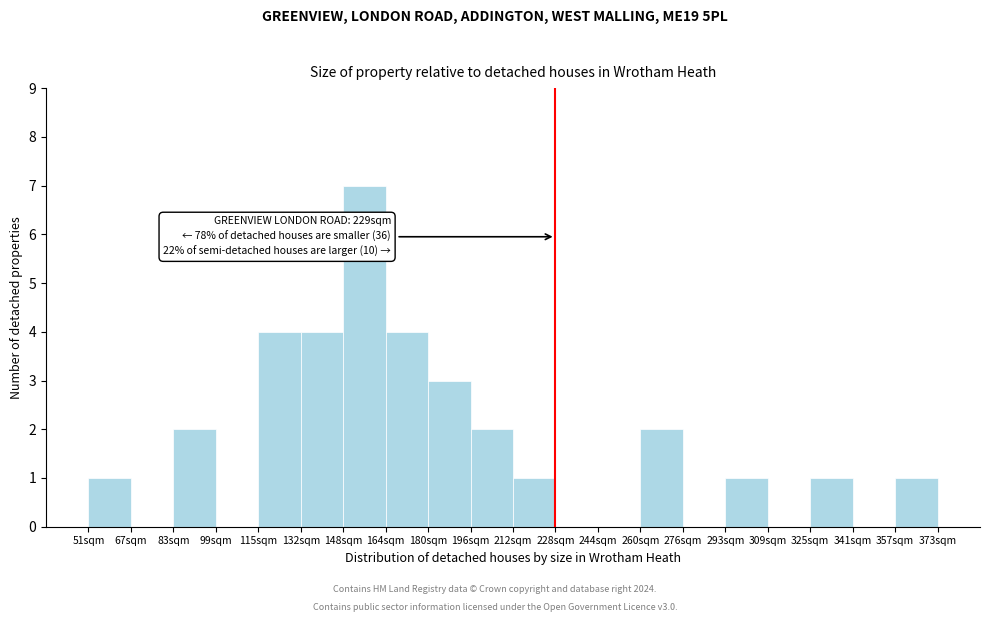

Which range on the x-axis has the tallest bar?

147 to 163